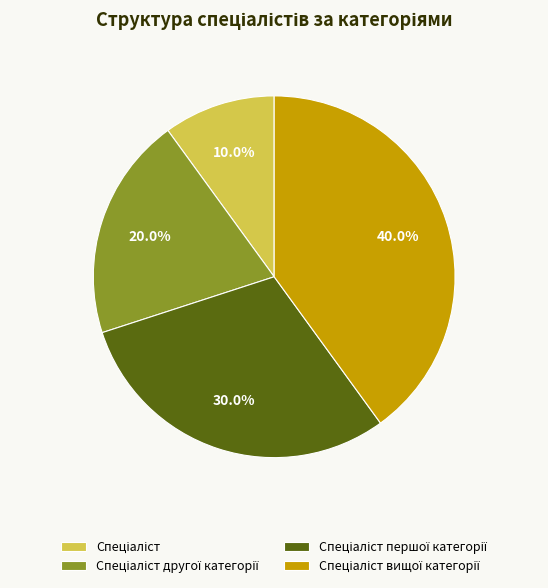

Is there any slice that represents more than half of the pie?

No